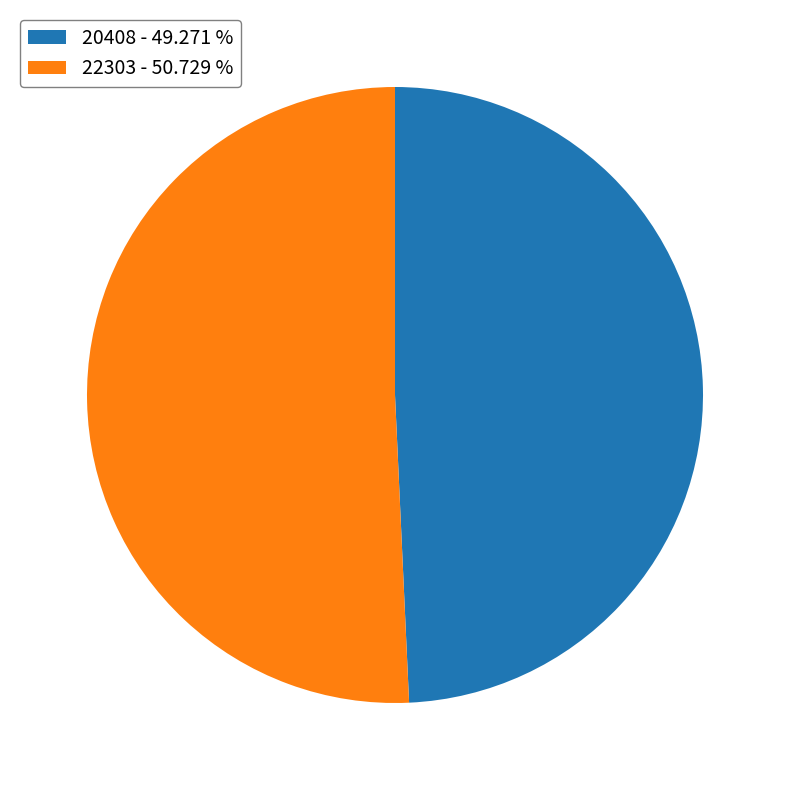

What is the ratio of the value at 20408 - 49.271 % to the value at 22303 - 50.729 %?

1.0